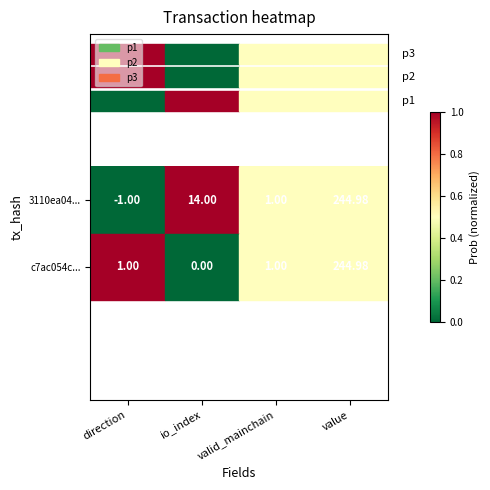

At which category is the sum across all series the highest?

value